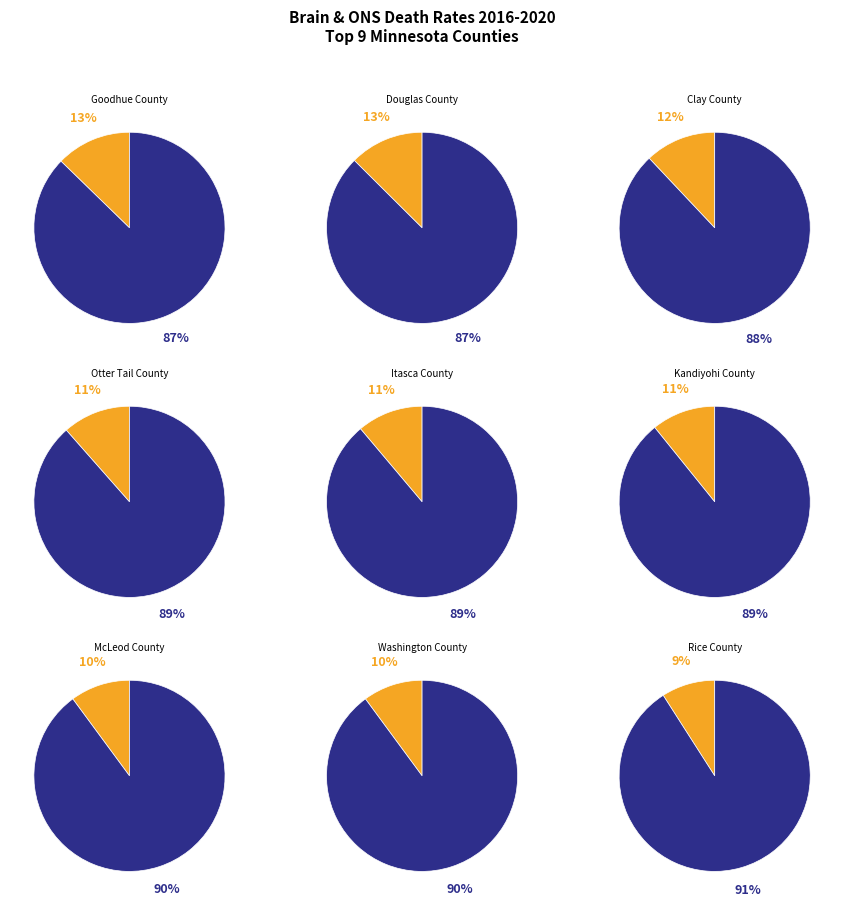

To the nearest percent, what is the difference between the McLeod County and Clay County slice percentages?

2%